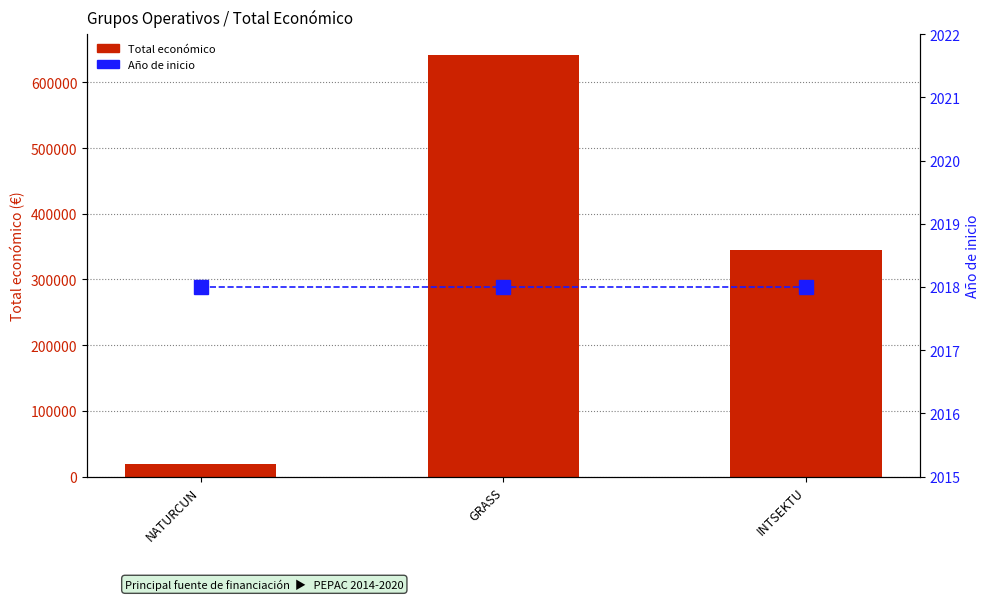

How many values in the Total económico series exceed 344243?

1